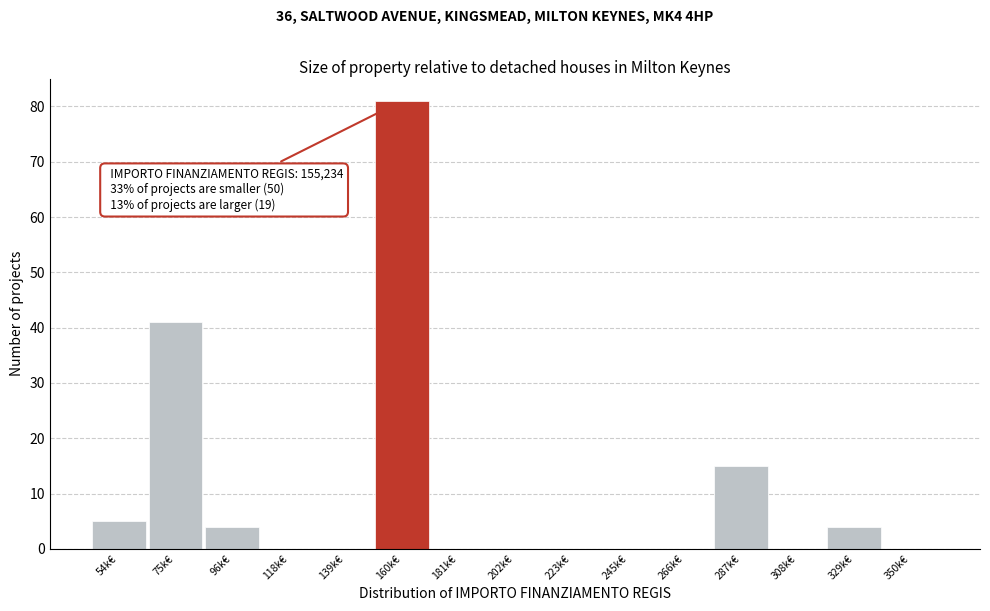

Reading right to left, what are all the values shown in this chart?

350k€=0	329k€=4	308k€=0	287k€=15	266k€=0	245k€=0	223k€=0	202k€=0	181k€=0	160k€=81	139k€=0	118k€=0	96k€=4	75k€=41	54k€=5